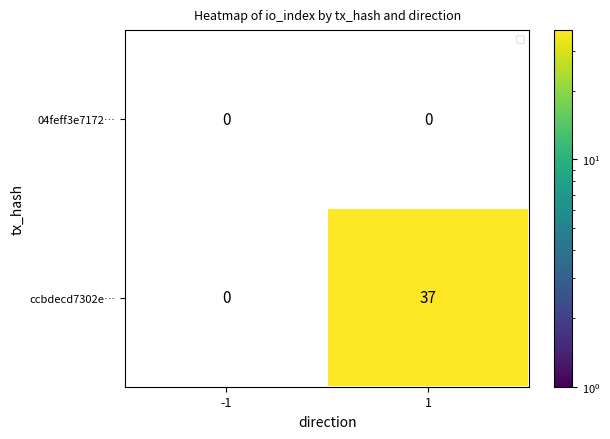

Rank the series by their maximum value, from lowest to highest.

04feff3e7172…, ccbdecd7302e…